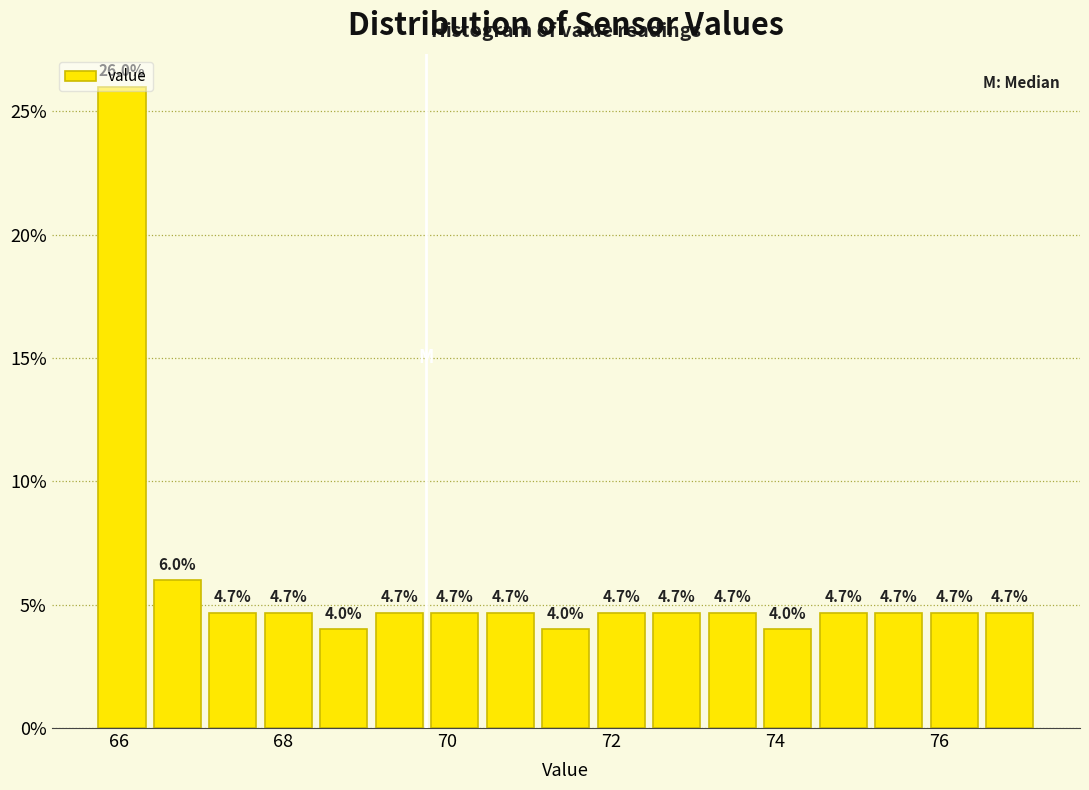

Read against the x-axis, roughly where is the centre of the tallest bar?

66.0